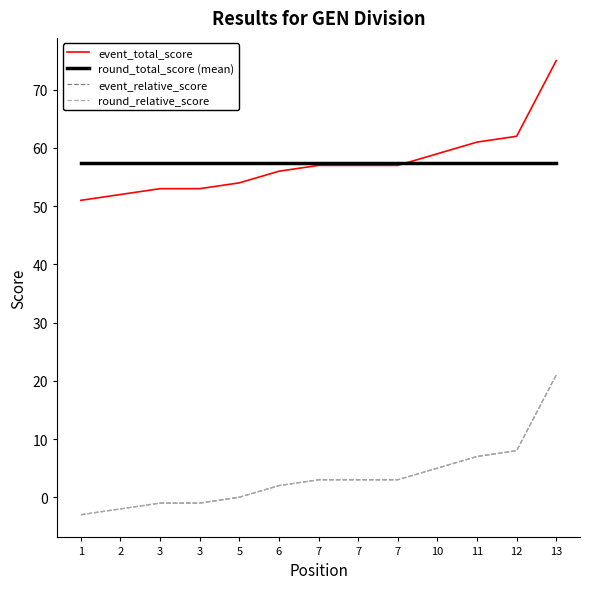

Does the chart have visible grid lines?

No